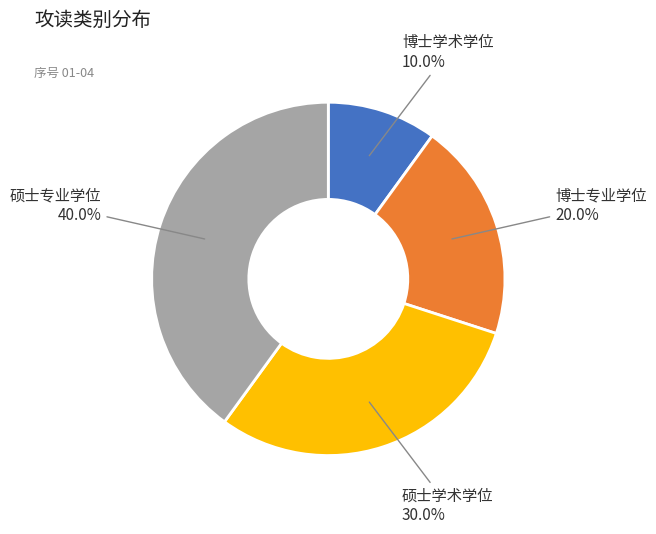

Is there any slice that represents more than half of the pie?

No